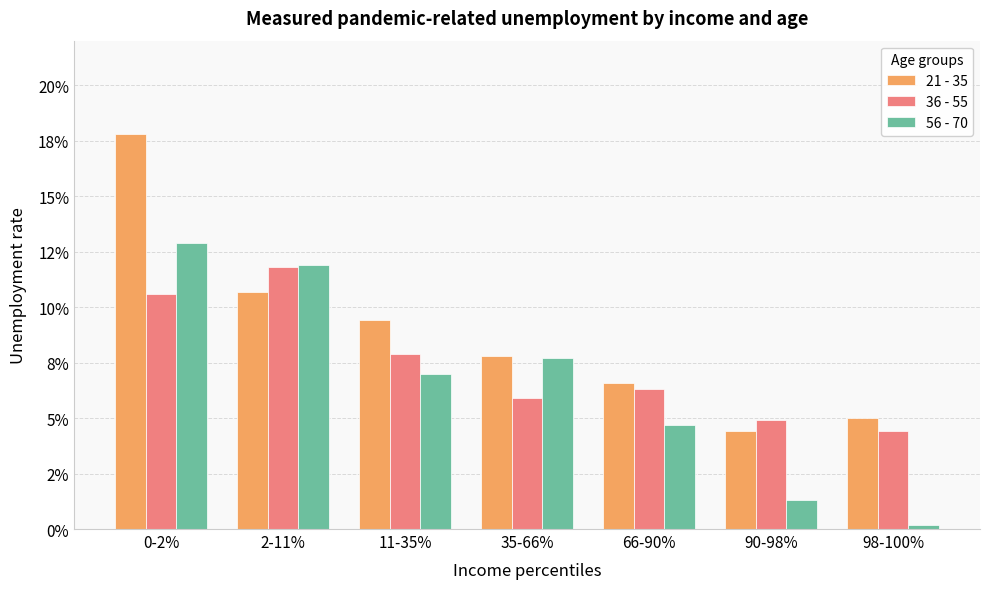

What are all the series names shown in the legend?

21 - 35, 36 - 55, 56 - 70